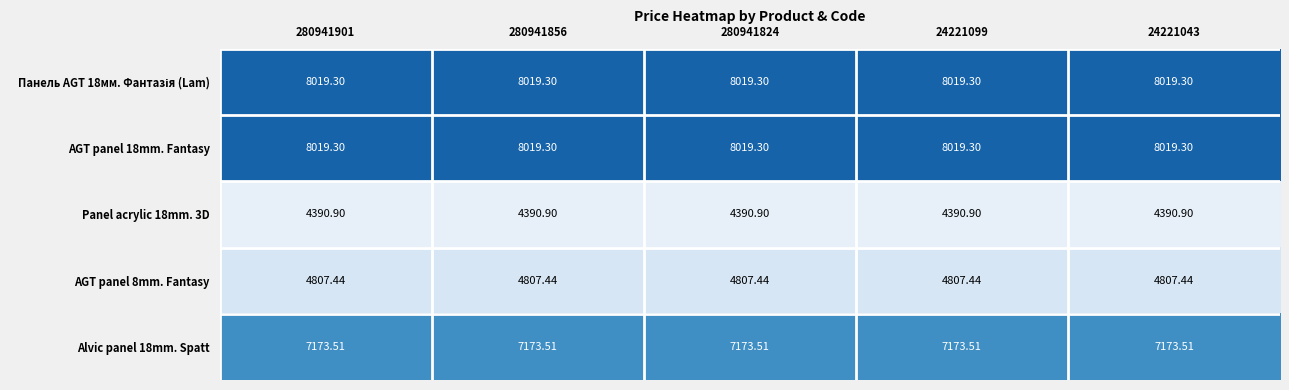

Is the value of Alvic panel 18mm. Spatt at 24221043 greater than the value of AGT panel 18mm. Fantasy at 280941901?

No